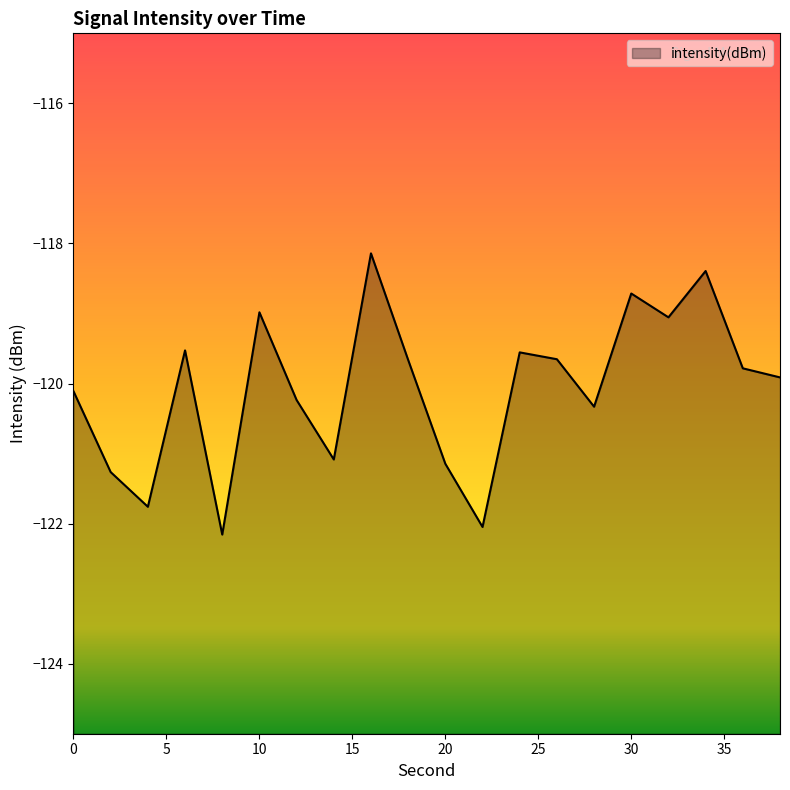

What is the difference between the maximum and second lowest values?

3.9